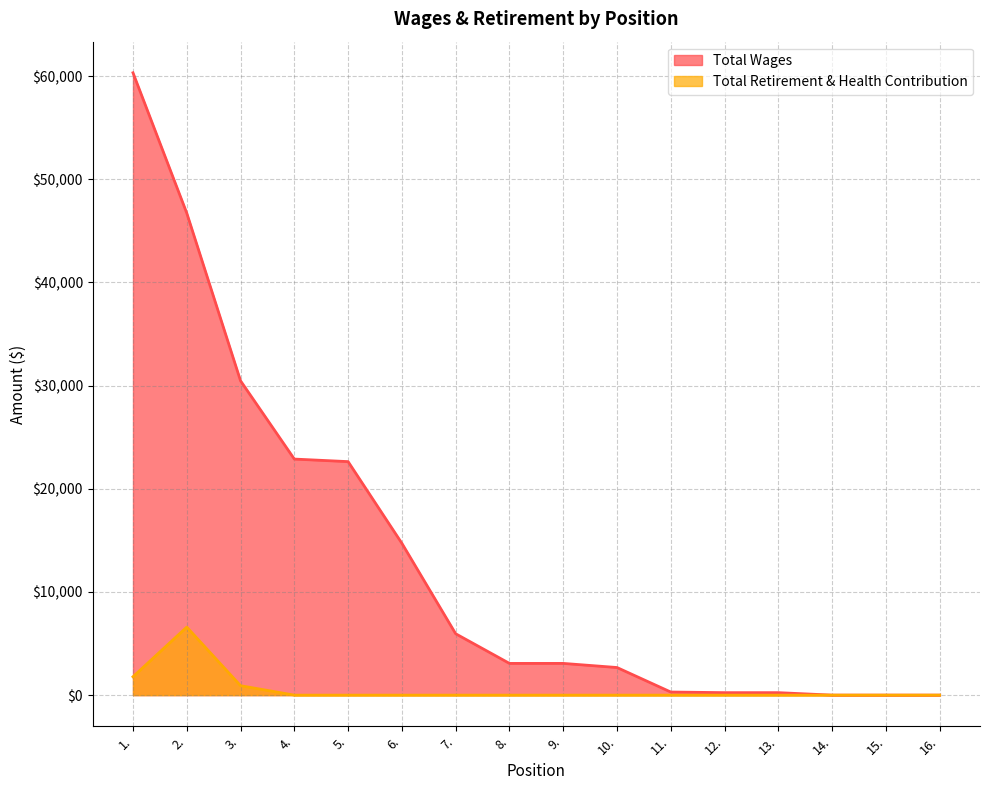

What is the value of the Total Wages point at the 6th from the left?

14715